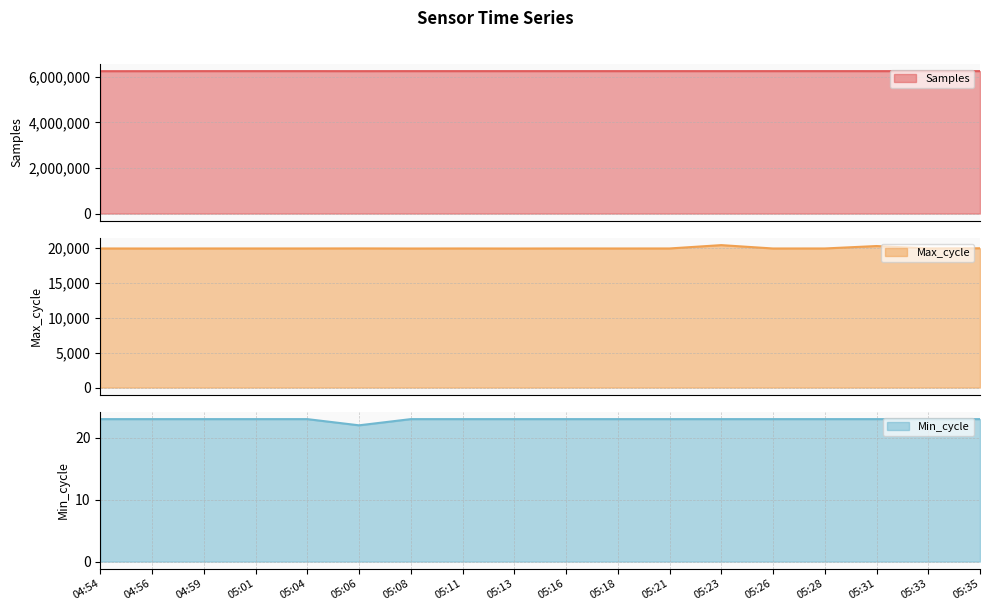

The Min_cycle_line series shows 5 at 05:11. True or false?

False